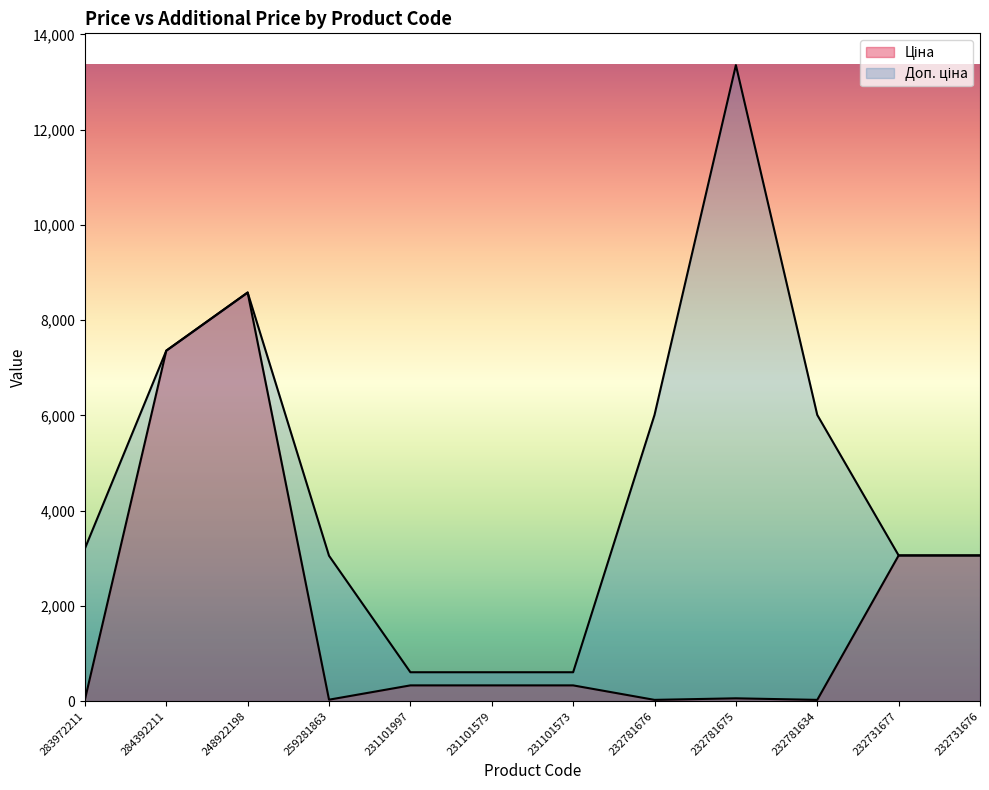

Which category has the lowest value in the Доп. ціна series?

231101997